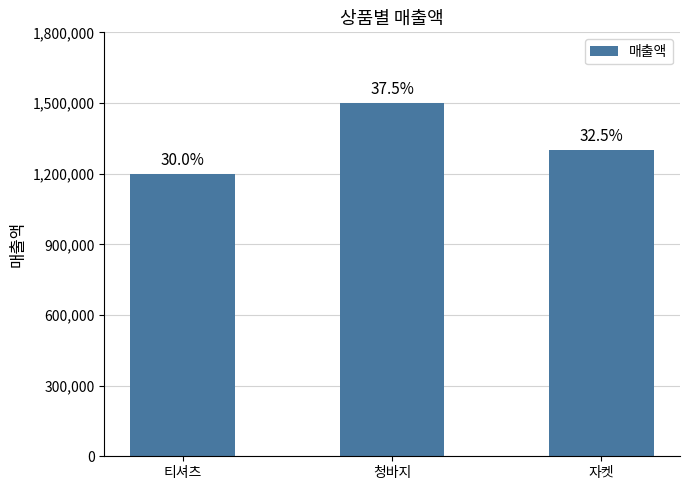

True or false: the data shows 2204053 at 청바지.

False